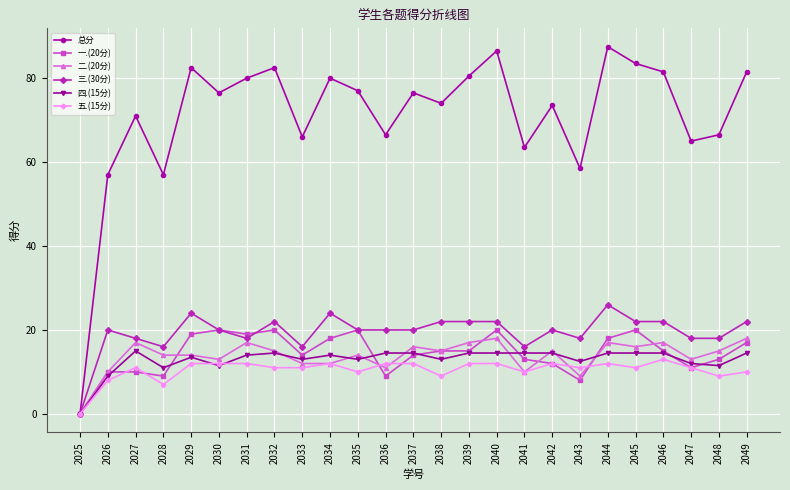

True or false: 四.(15分) has a value of -4.7 at 2025.

False